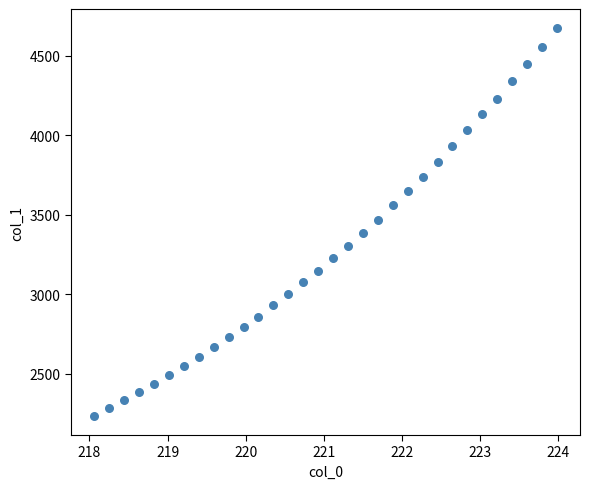

What is the range of Y values (max minus min)?

2435.0